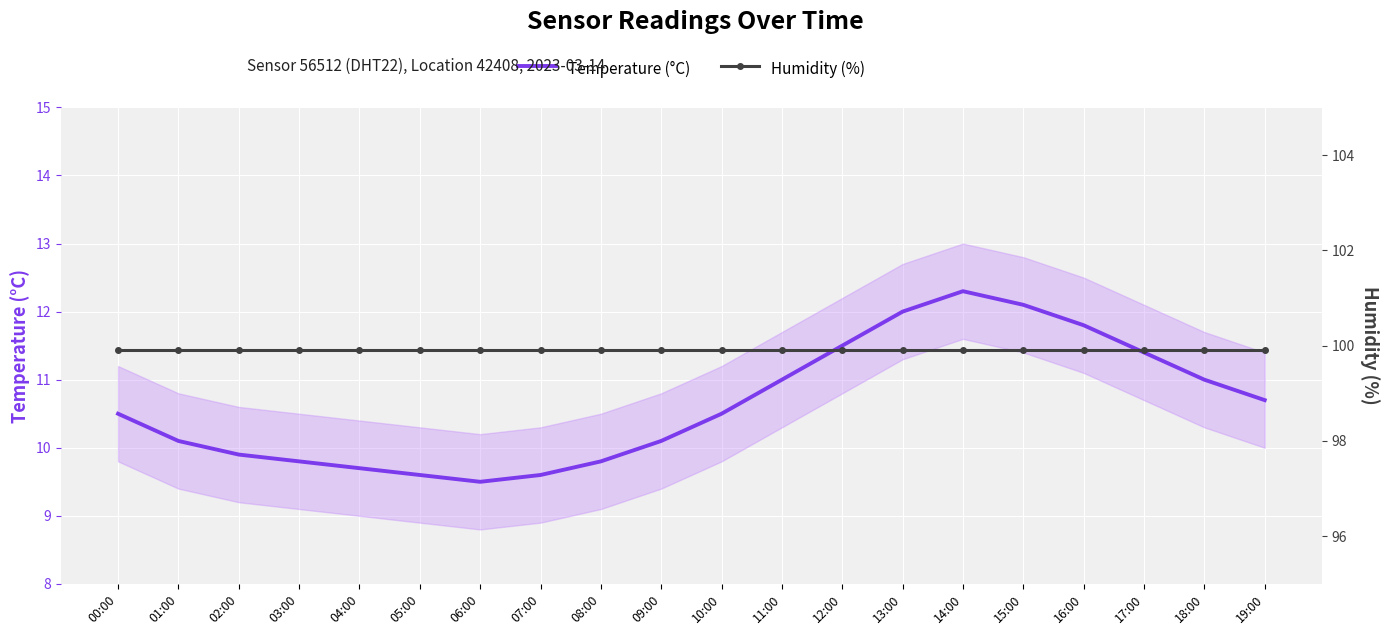

What is the maximum value shown in the chart?

99.9